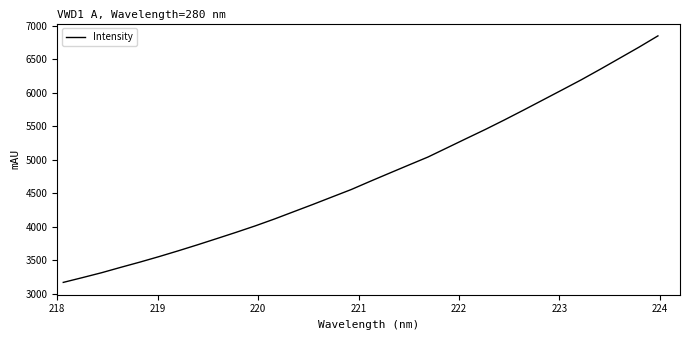

What is the difference between the maximum and minimum values?

3682.8